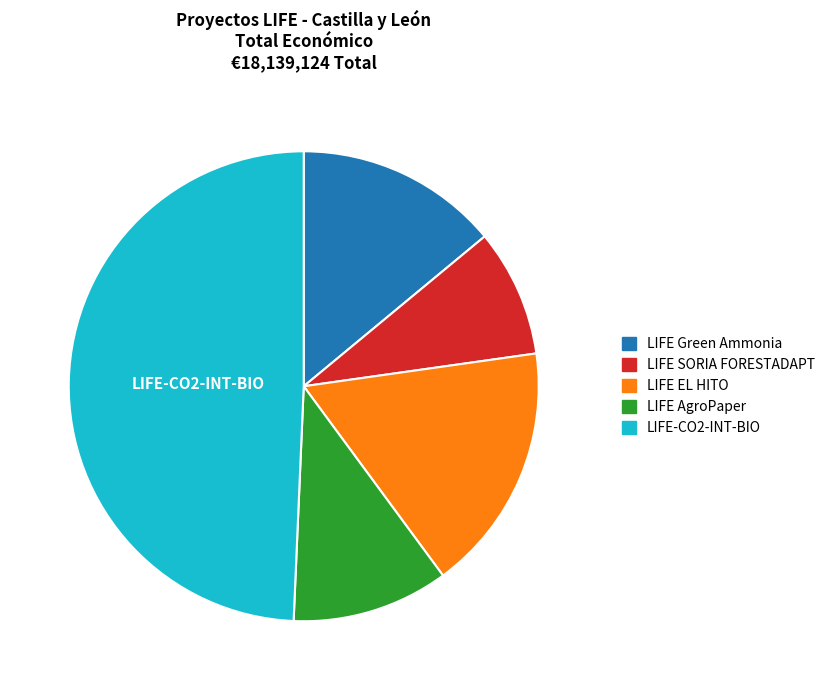

What is the ratio of the value at LIFE-CO2-INT-BIO to the value at LIFE AgroPaper?

4.6